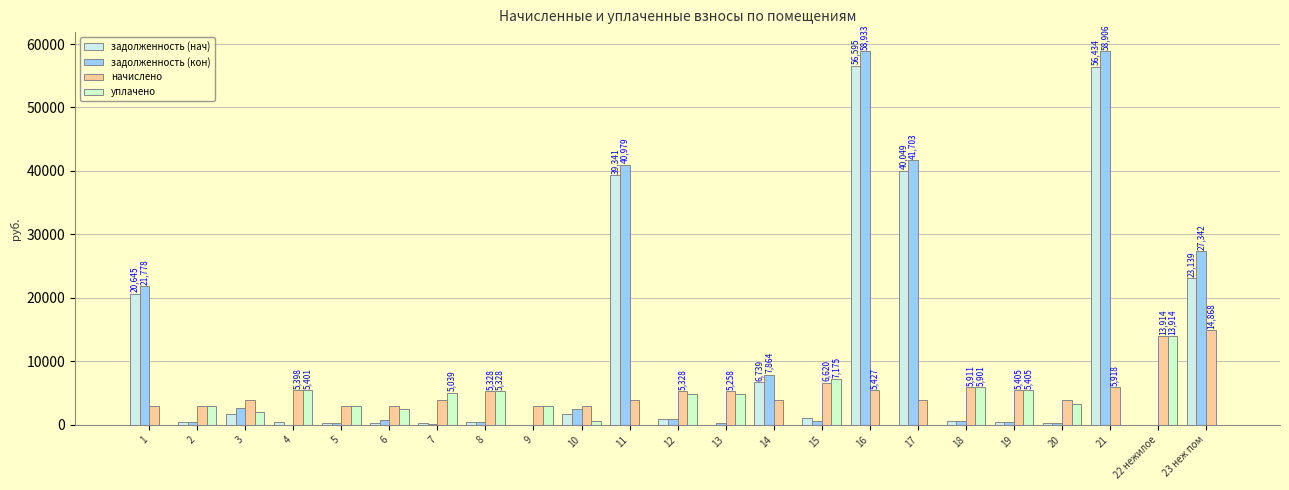

Rank the categories by уплачено value from lowest to highest.

1, 11, 14, 16, 17, 21, 23 неж пом, 10, 3, 6, 2, 9, 5, 20, 13, 12, 7, 8, 4, 19, 18, 15, 22 нежилое